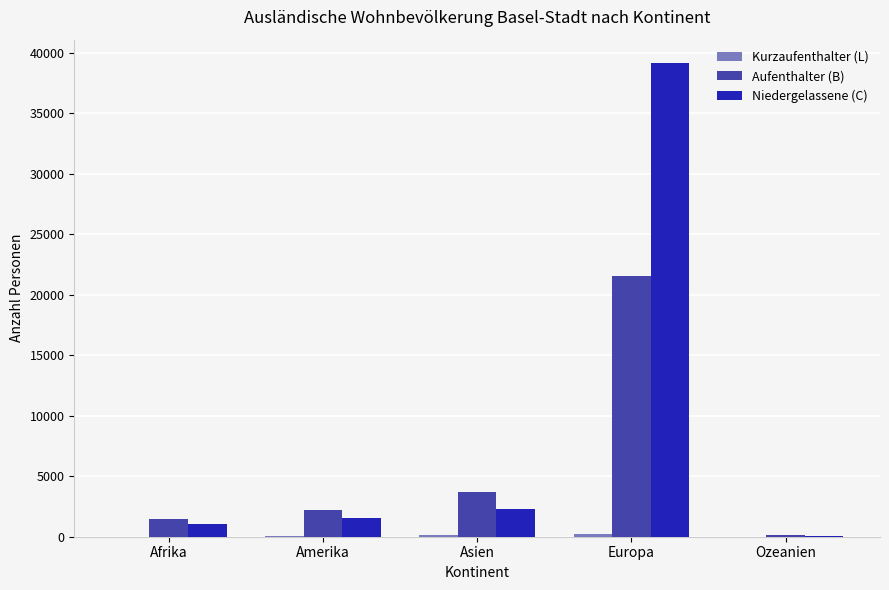

Are the bars grouped side by side (vs. stacked)?

Yes